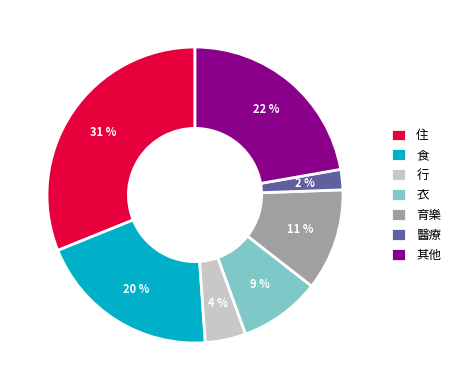

Is there a majority slice in this chart?

No